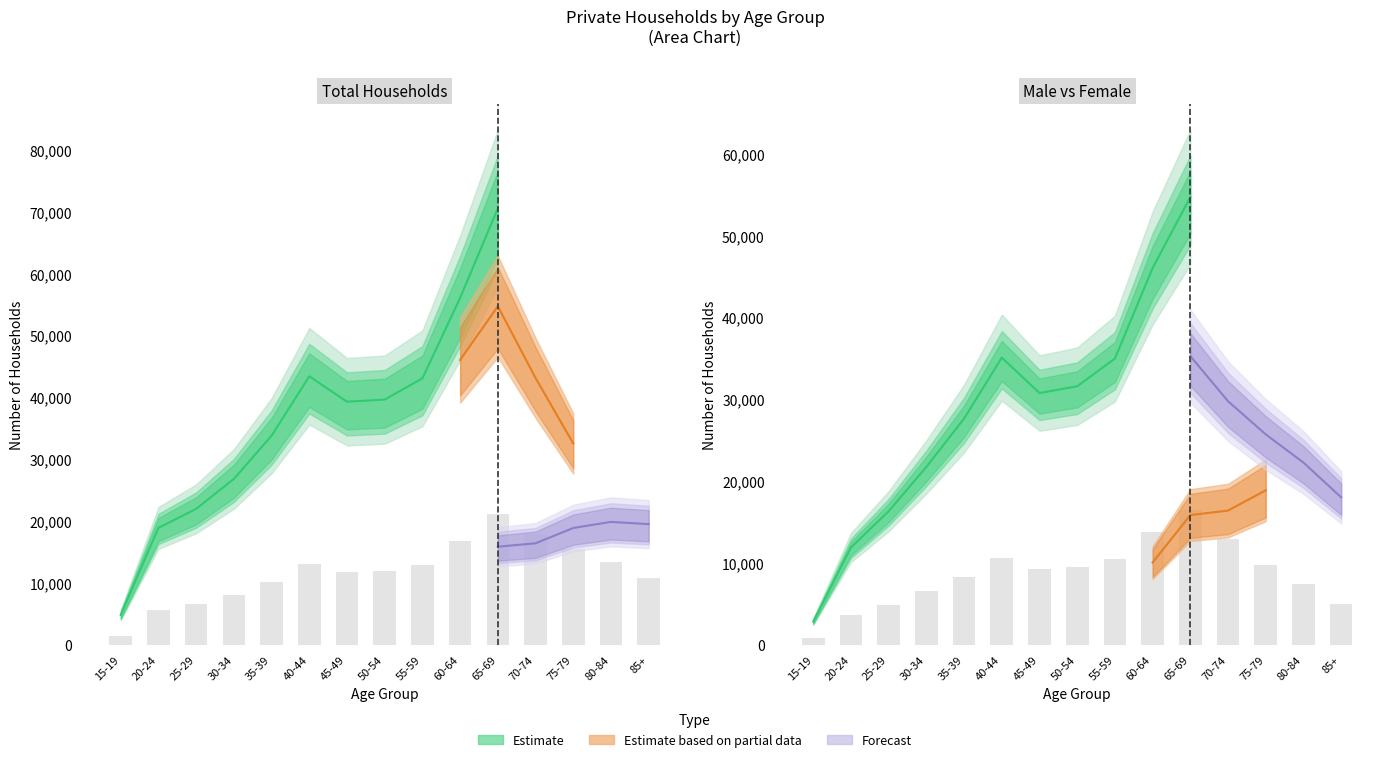

True or false: Male has a value of 12936 at 70-74.

True